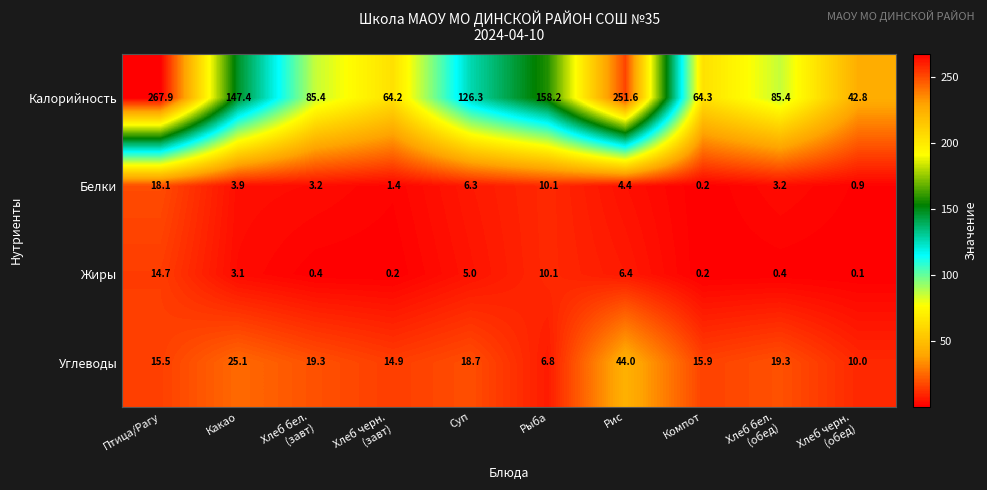

Which series has the widest spread of values?

Калорийность